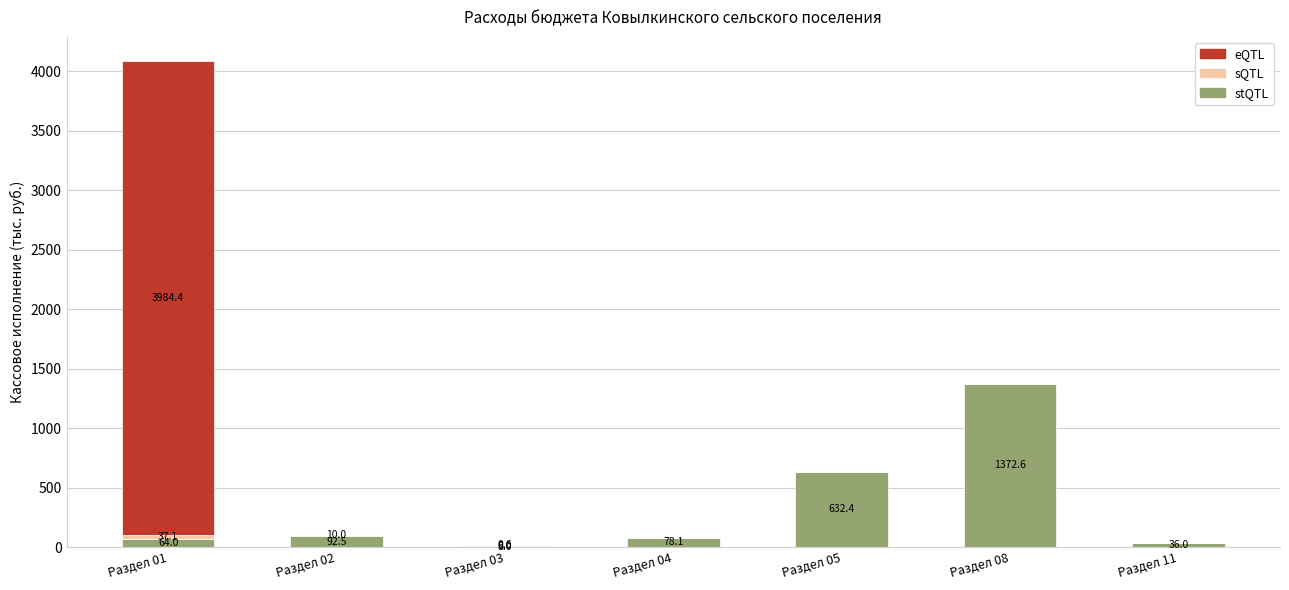

What is the highest value of the stQTL series?

1372.6